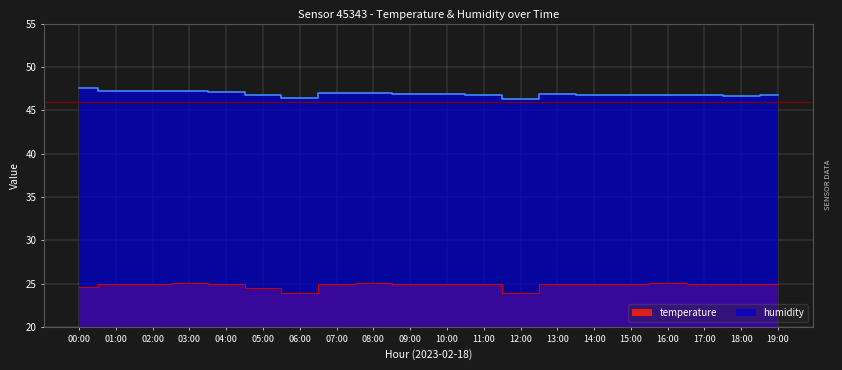

At which label does temperature first exceed 25?

03:00